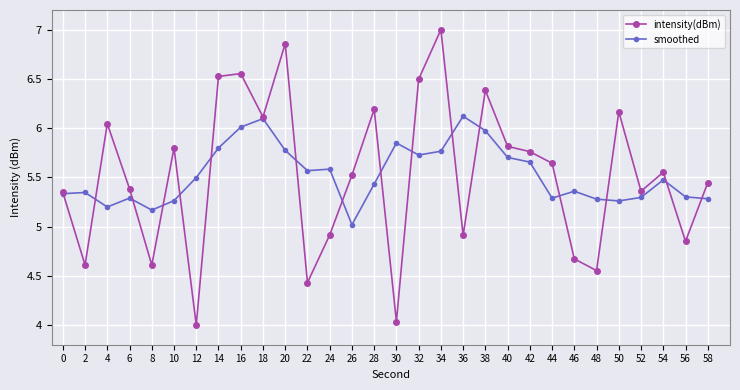

What are all the series names shown in the legend?

intensity(dBm), smoothed